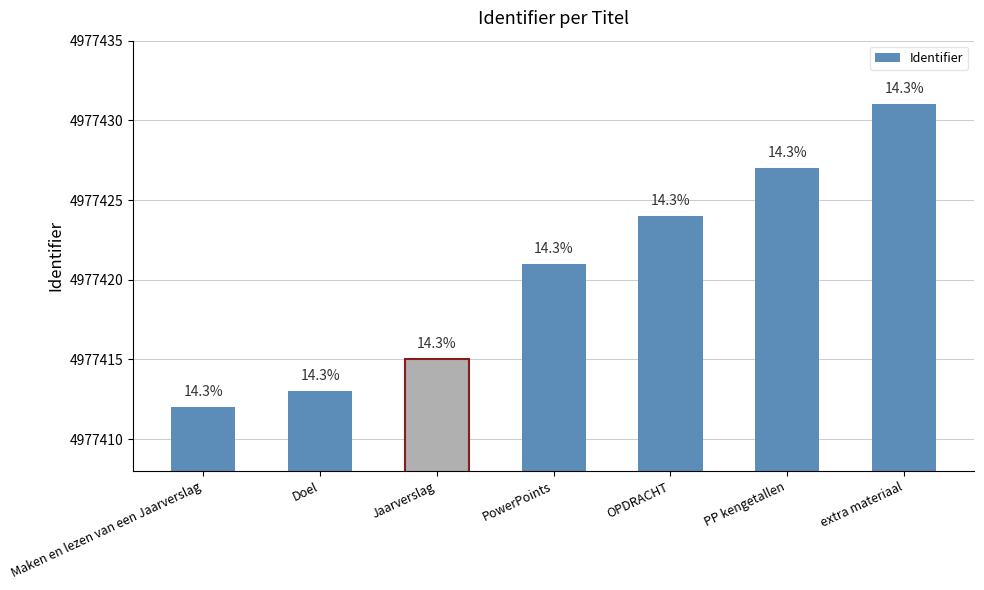

True or false: the data shows 3224613 at Doel.

False